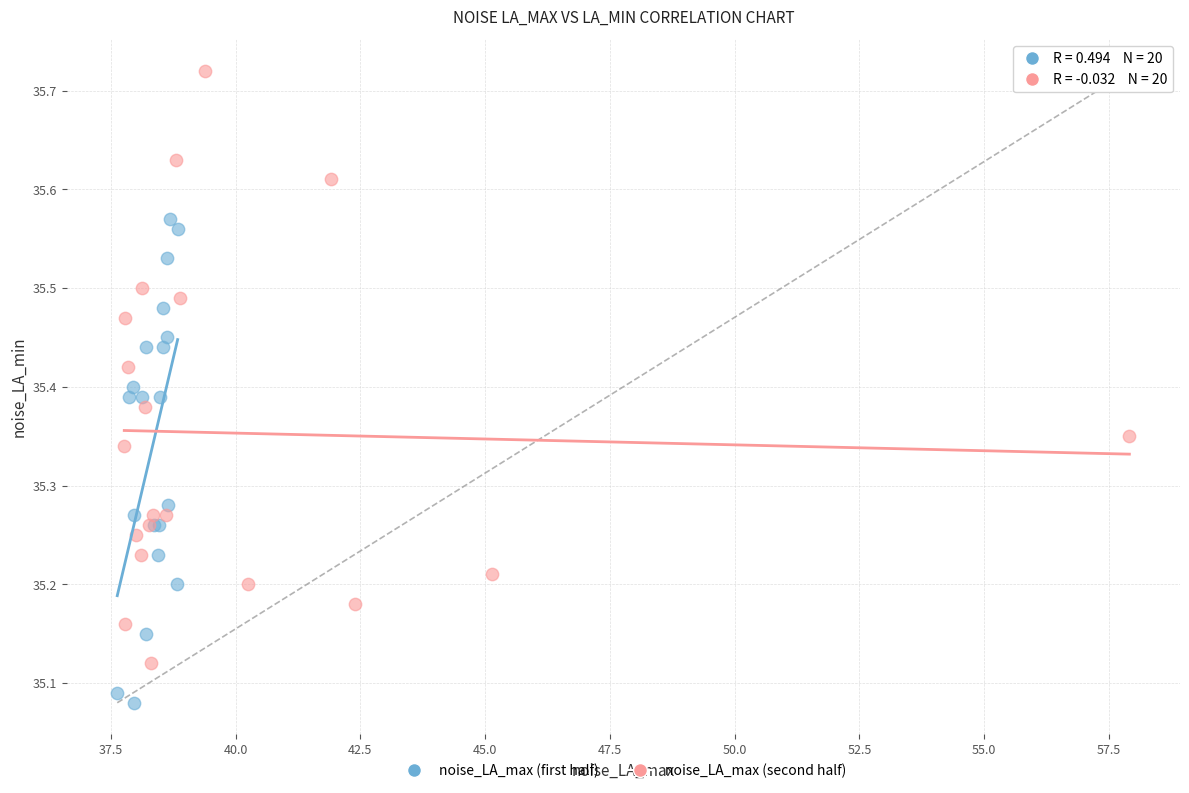

Which series reaches the maximum Y coordinate?

noise_LA_max (second half)